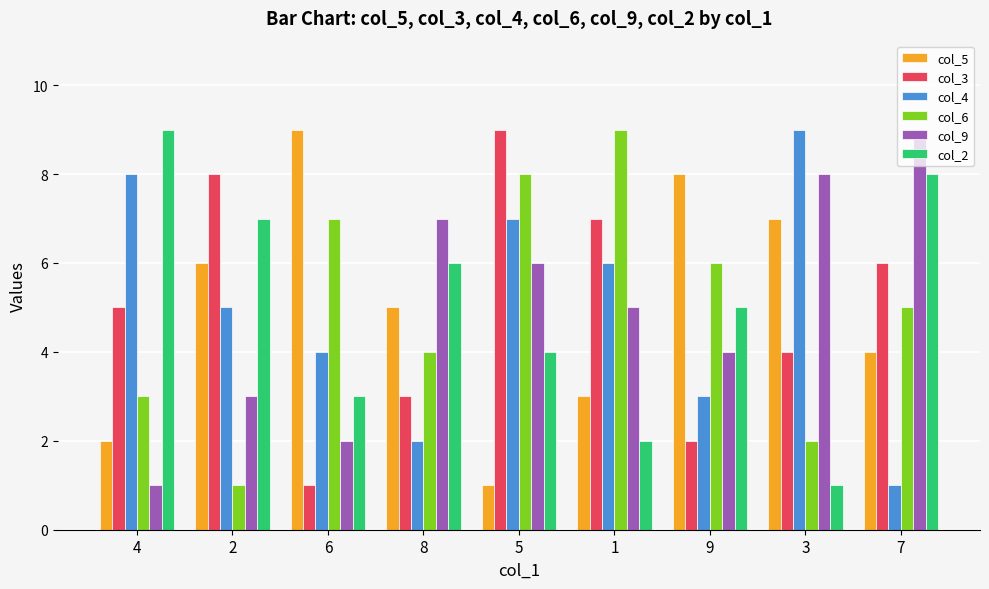

What is the approximate value of col_2 at 8?

6